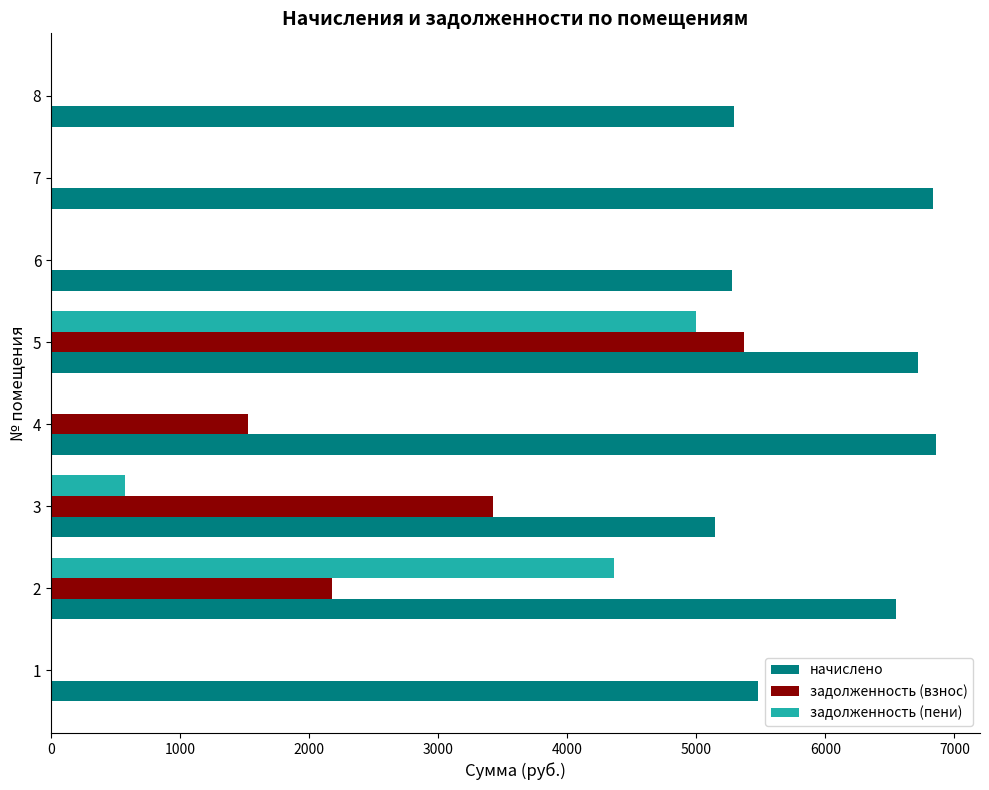

What are all the series names shown in the legend?

начислено, задолженность (взнос), задолженность (пени)